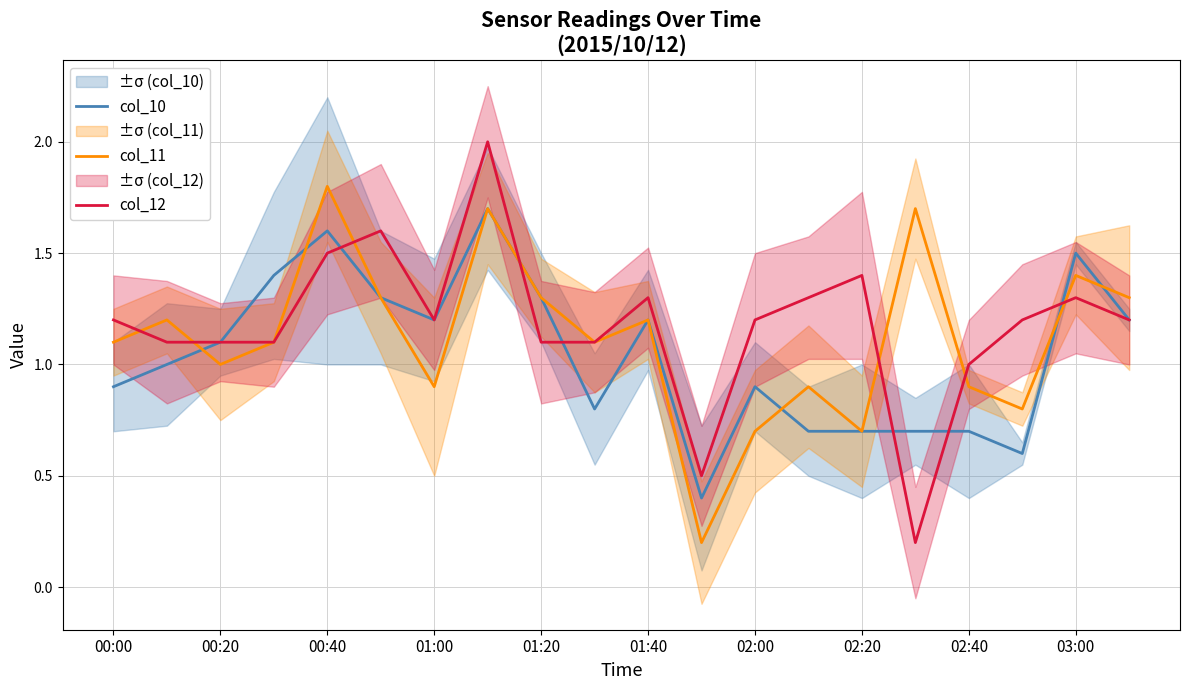

Read the col_11 value at 15.

1.7